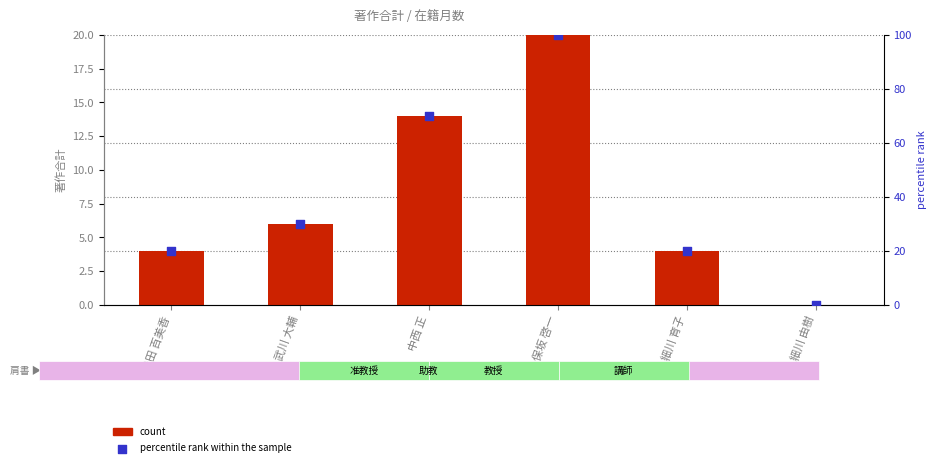

Which series has the largest total across all categories?

percentile rank within the sample